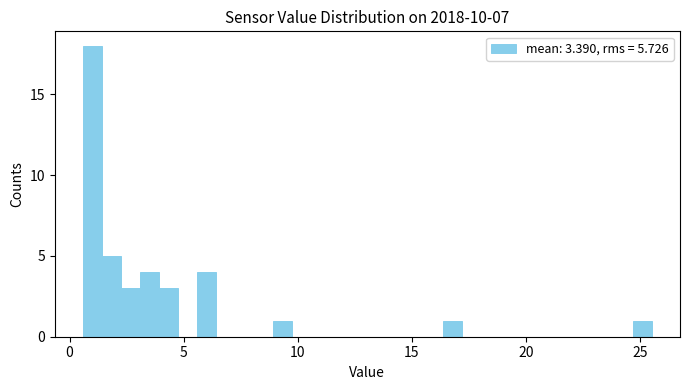

Read against the x-axis, roughly where is the centre of the tallest bar?

1.0